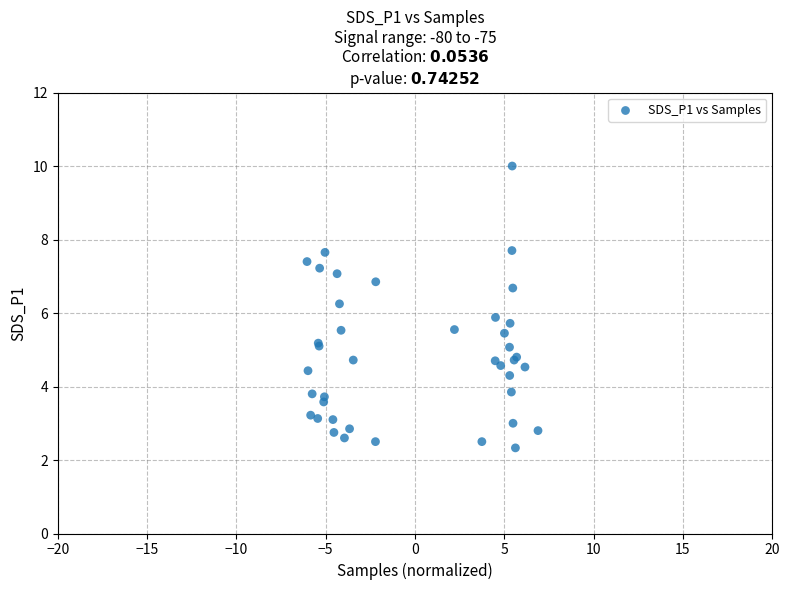

What Y value in the scatter plot is closest to 6?

5.9